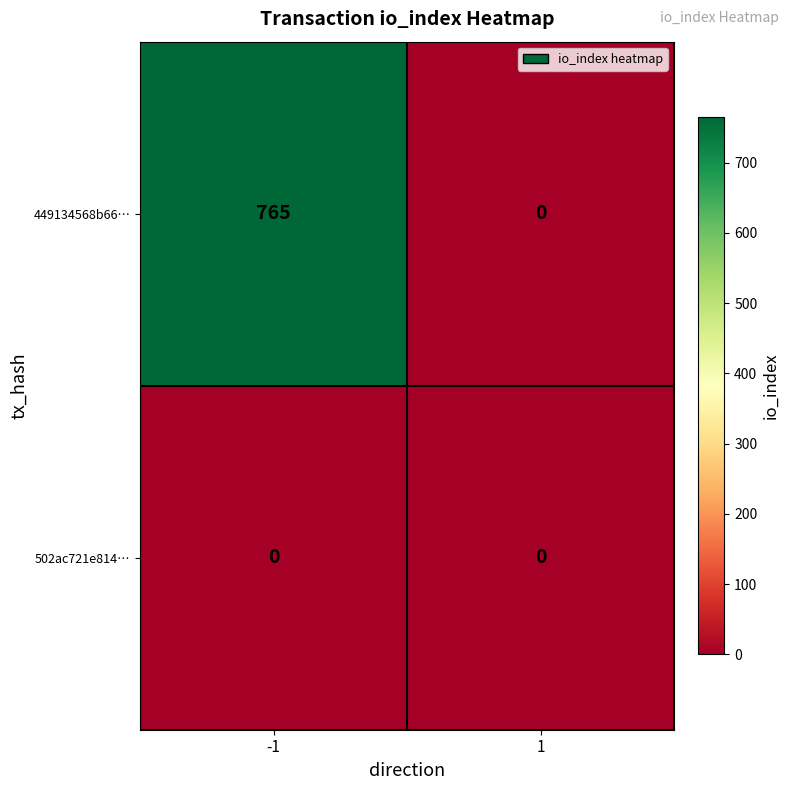

Rank the series by their maximum value, from lowest to highest.

502ac721e814…, 449134568b66…